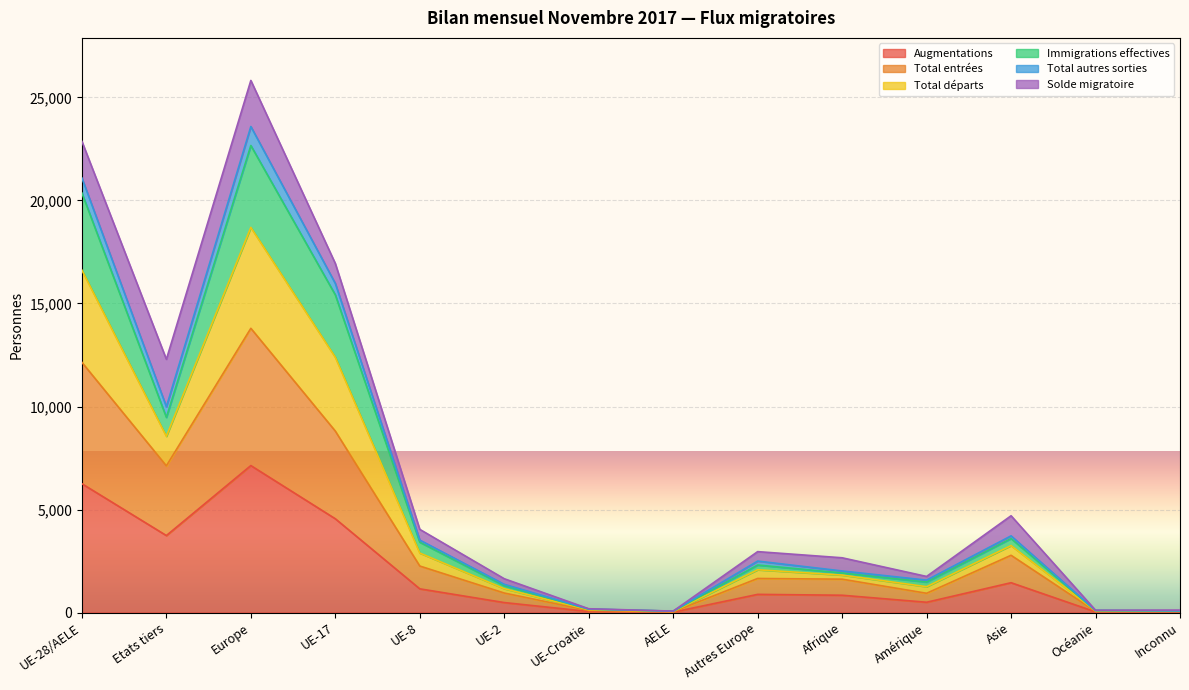

At which label does Total autres sorties reach its minimum?

AELE